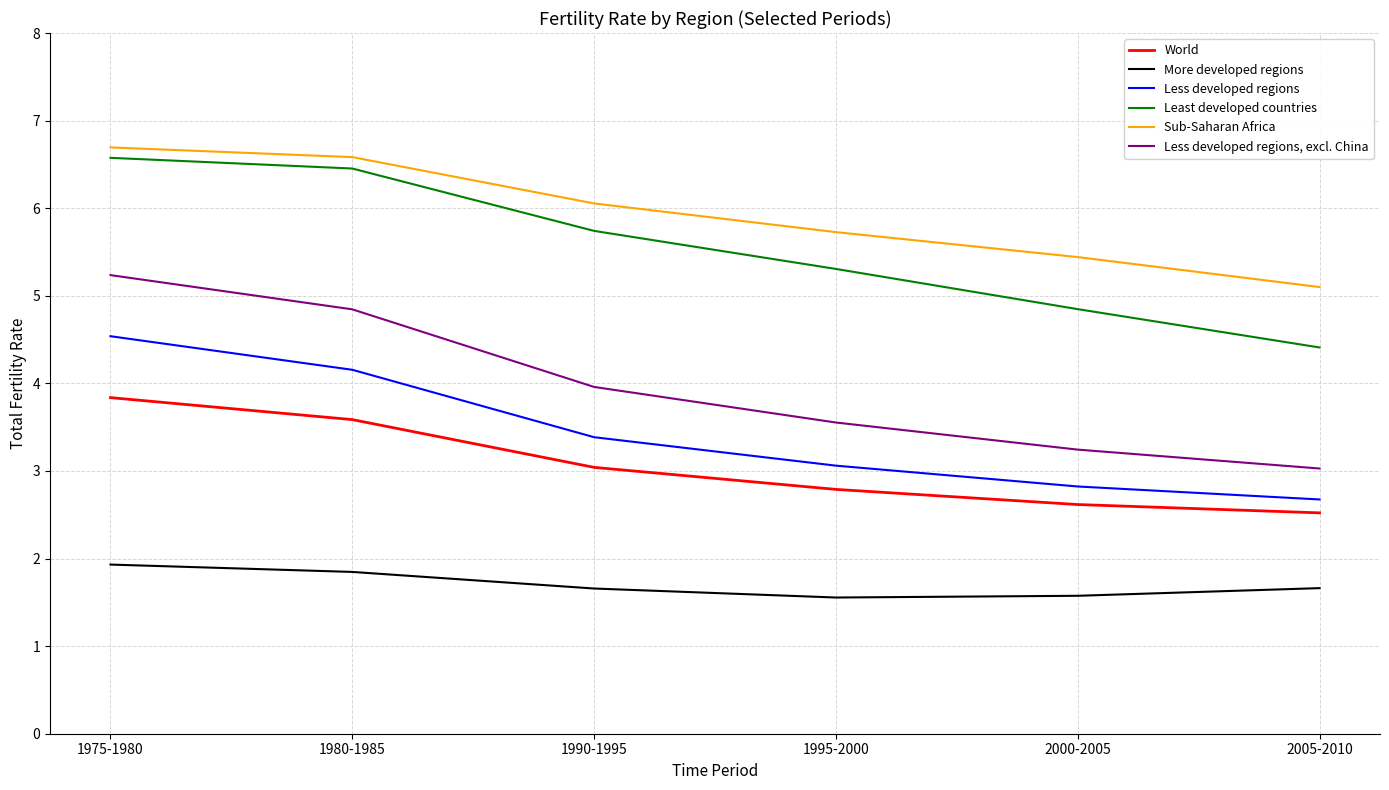

What position from the right is 1990-1995?

4